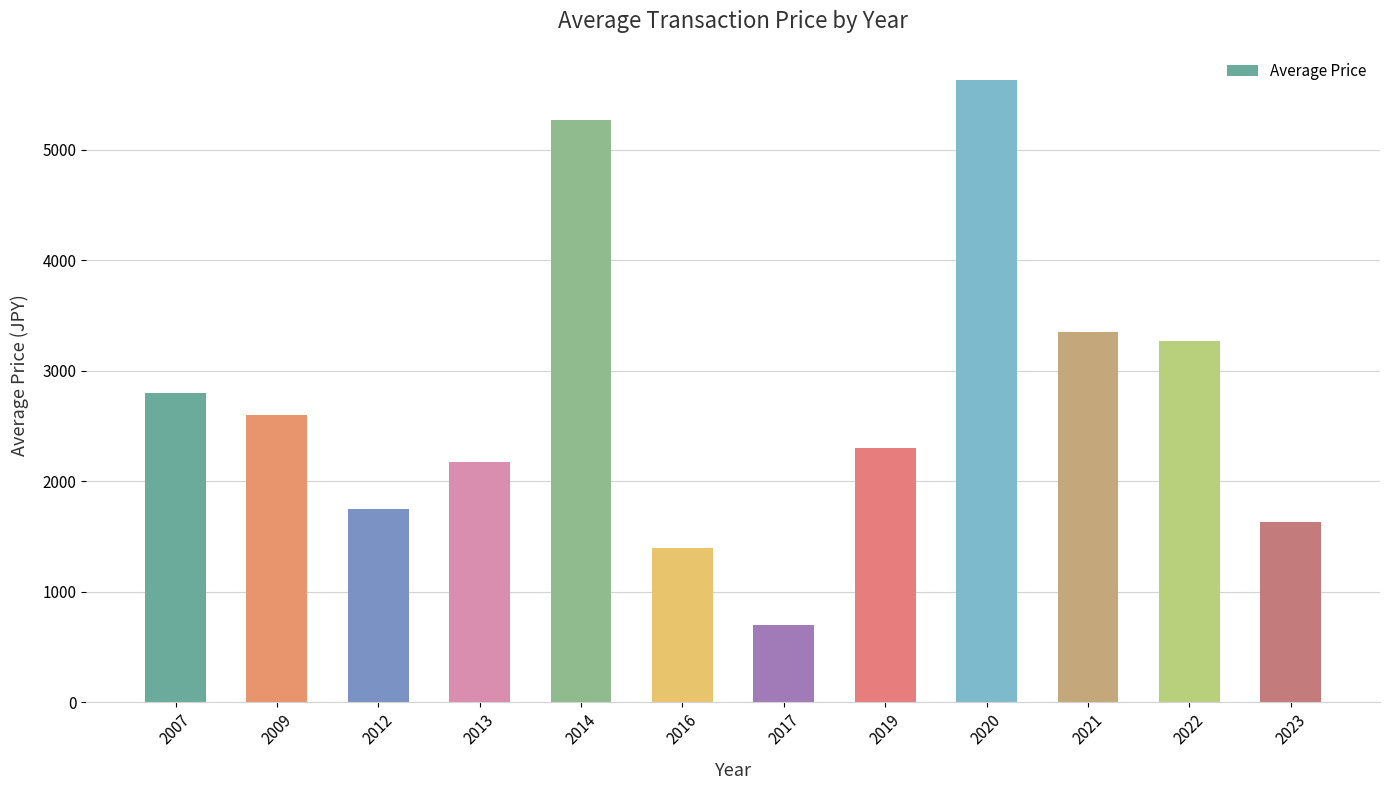

What is the change in value from 2014 to 2020?

+366.6